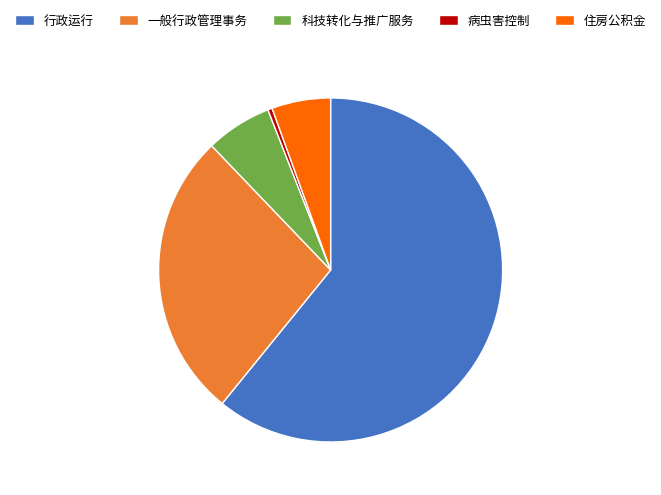

What is the ratio of the value at 一般行政管理事务 to the value at 住房公积金?

4.9